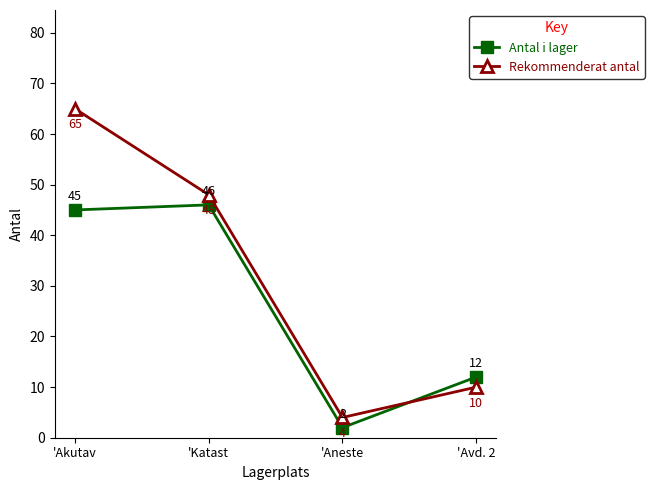

Reading left to right, list all the values displayed in this chart.

Antal i lager: 45	46	2	12
Rekommenderat antal: 65	48	4	10